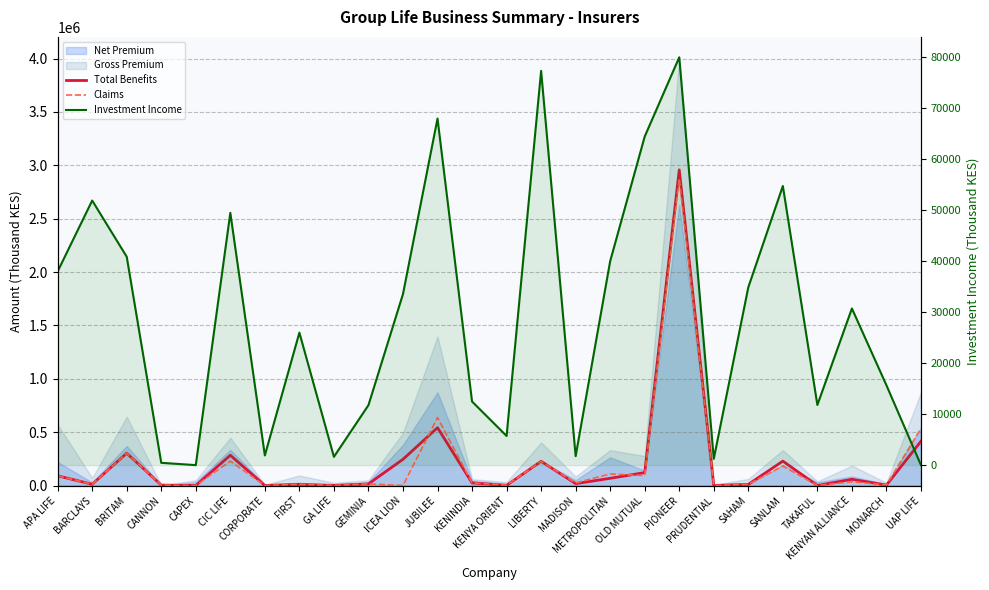

Is it true that Claims equals 600 at GA LIFE?

True